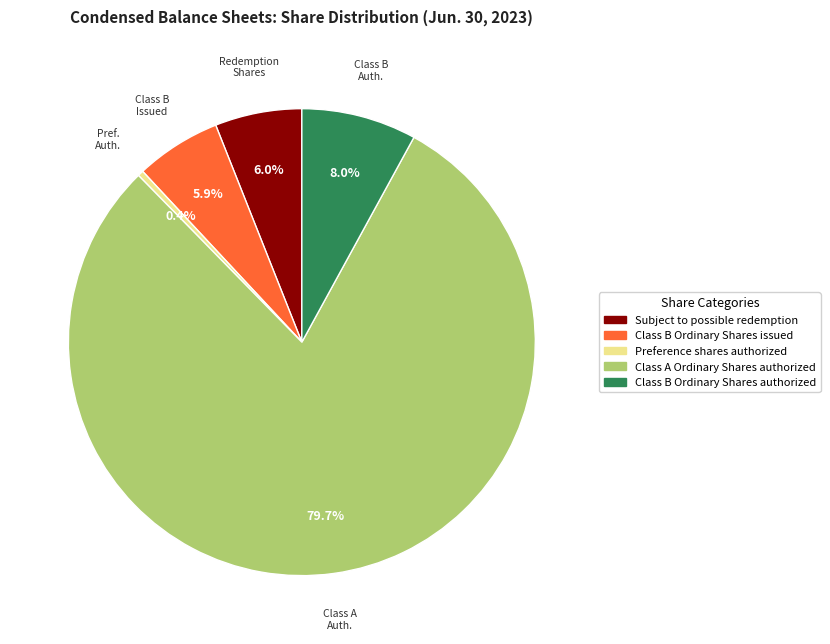

Combined, what portion of the pie is Subject to possible redemption and Preference shares authorized?

6.4%